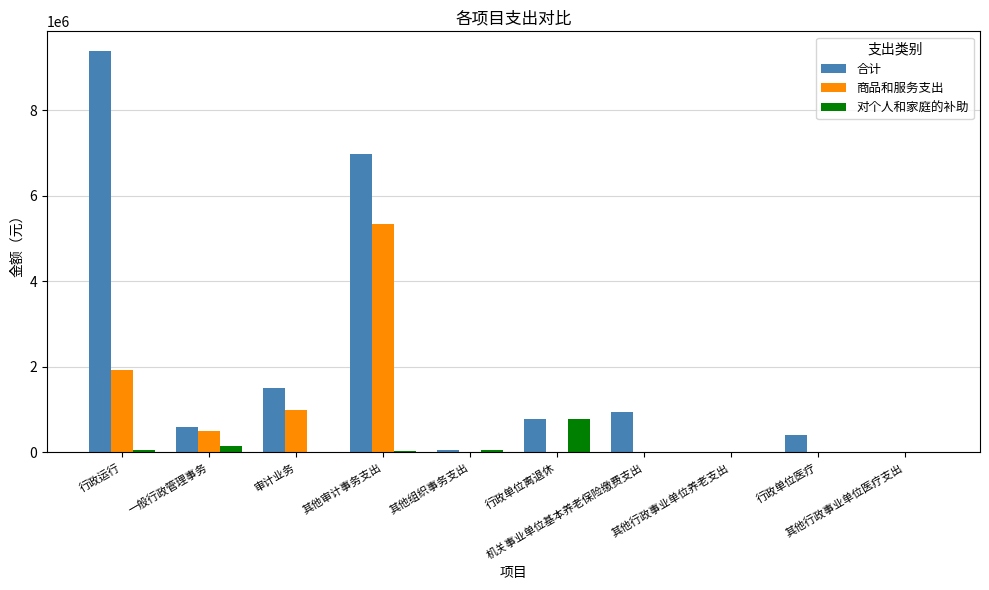

What is the sum of all 商品和服务支出 values?

8795899.9